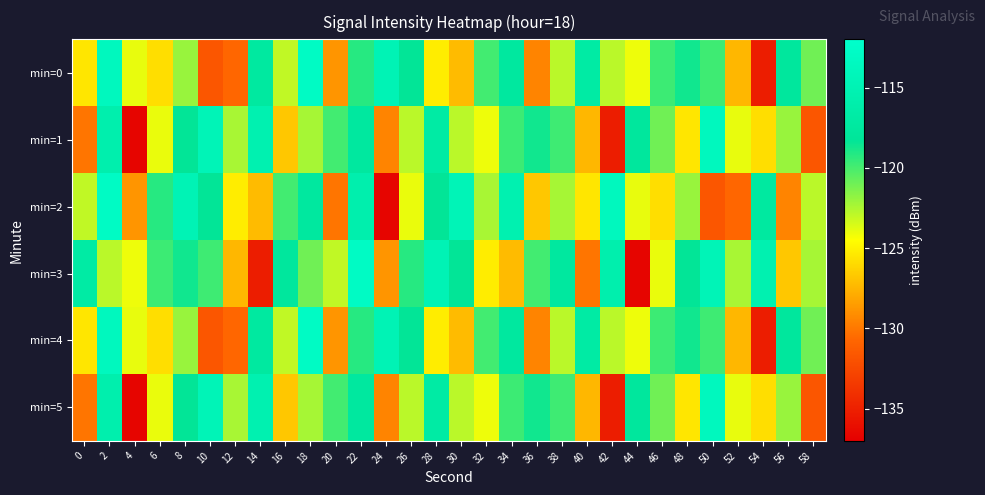

At which category does the chart reach its peak across all series?

18